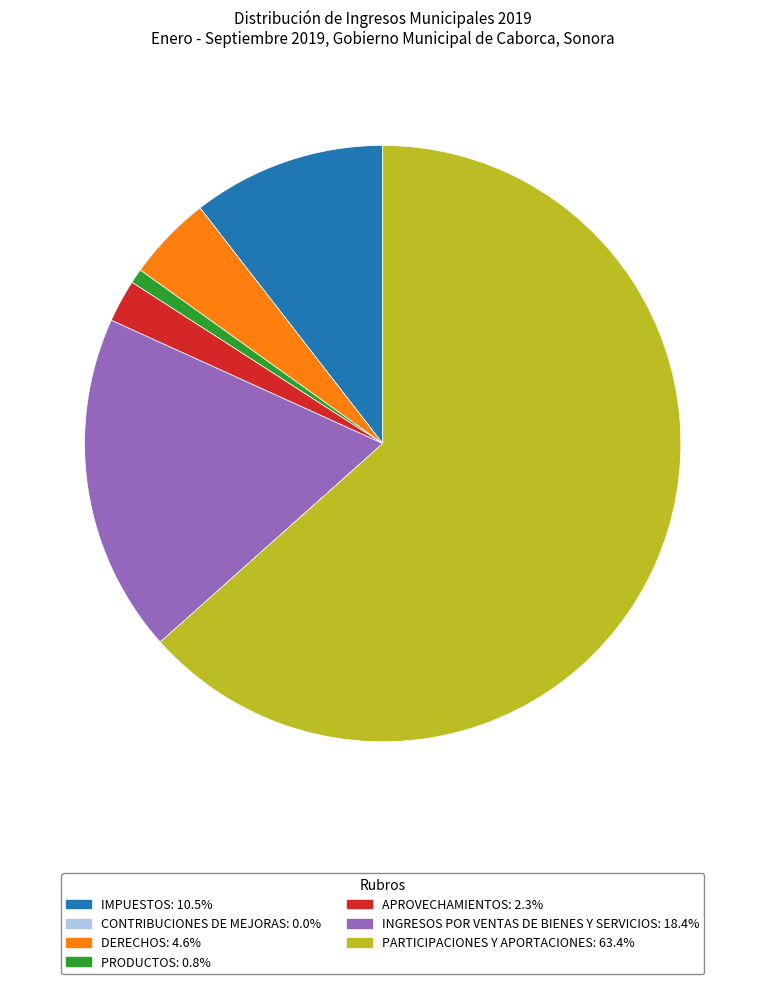

What is the ratio of the value at PARTICIPACIONES Y APORTACIONES: 63.4% to the value at PRODUCTOS: 0.8%?

80.1